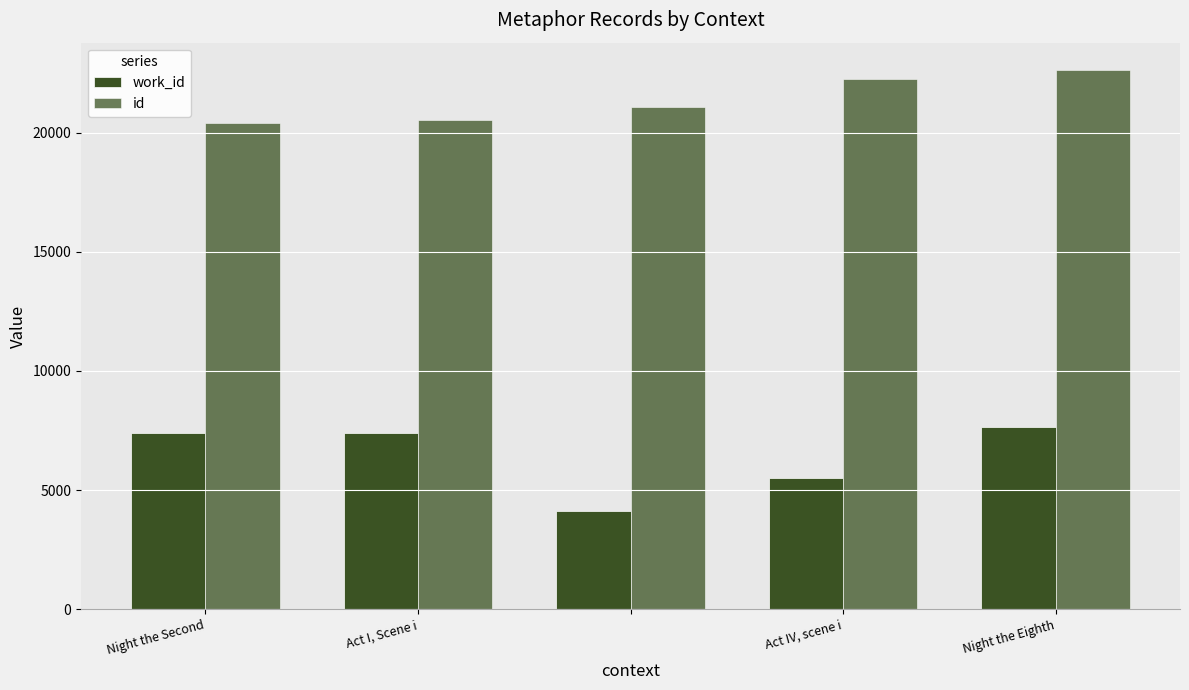

Count the number of data series in this chart.

2